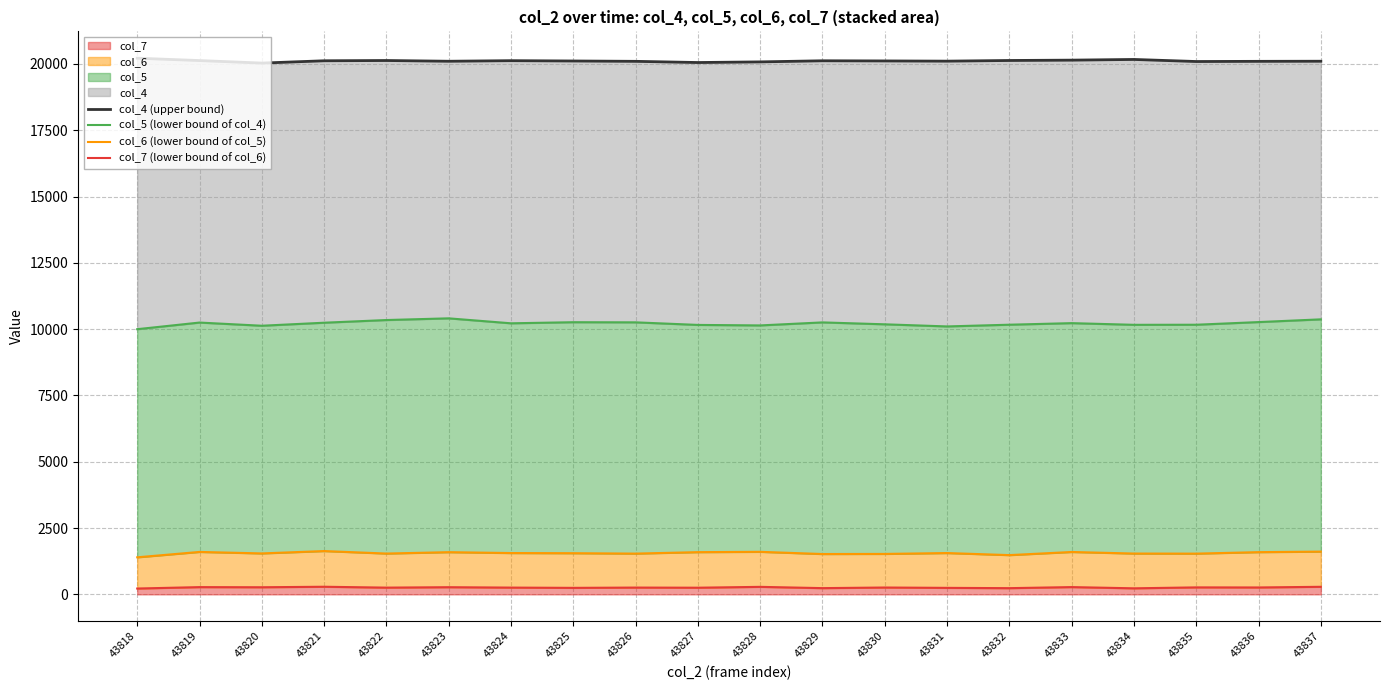

How many distinct data groups are displayed?

4